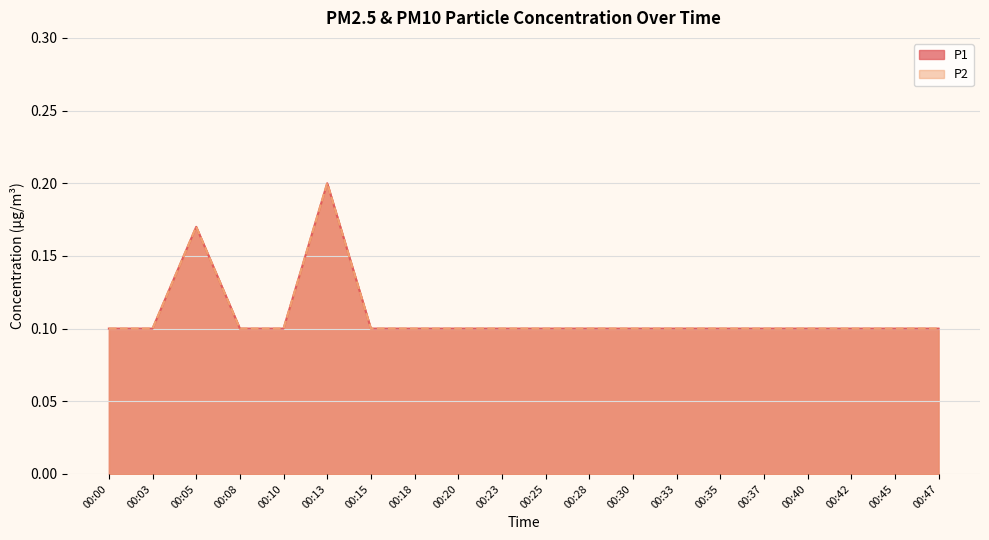

Count the number of data series in this chart.

2